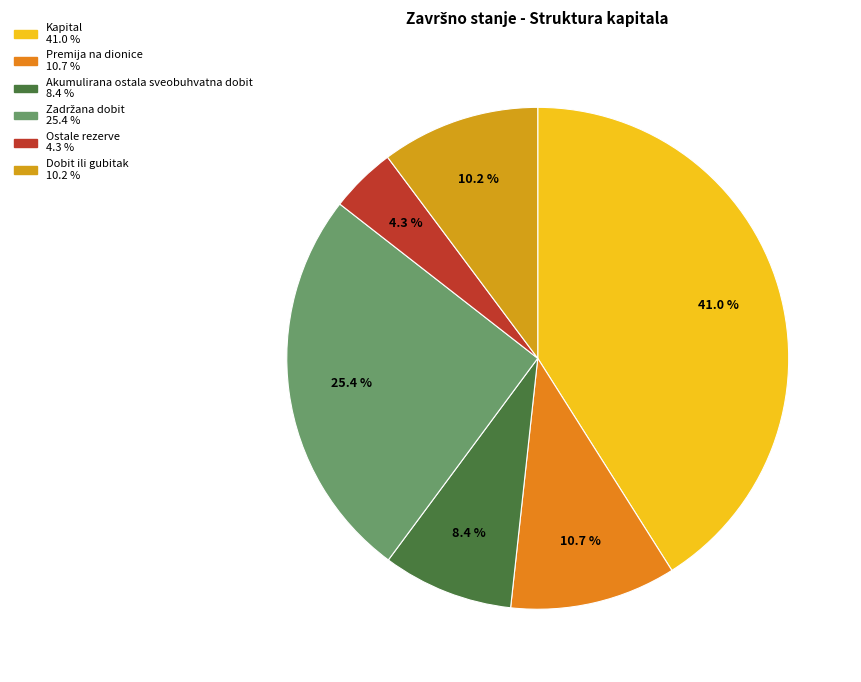

The Kapital slice represents 41% of the pie. True or false?

True